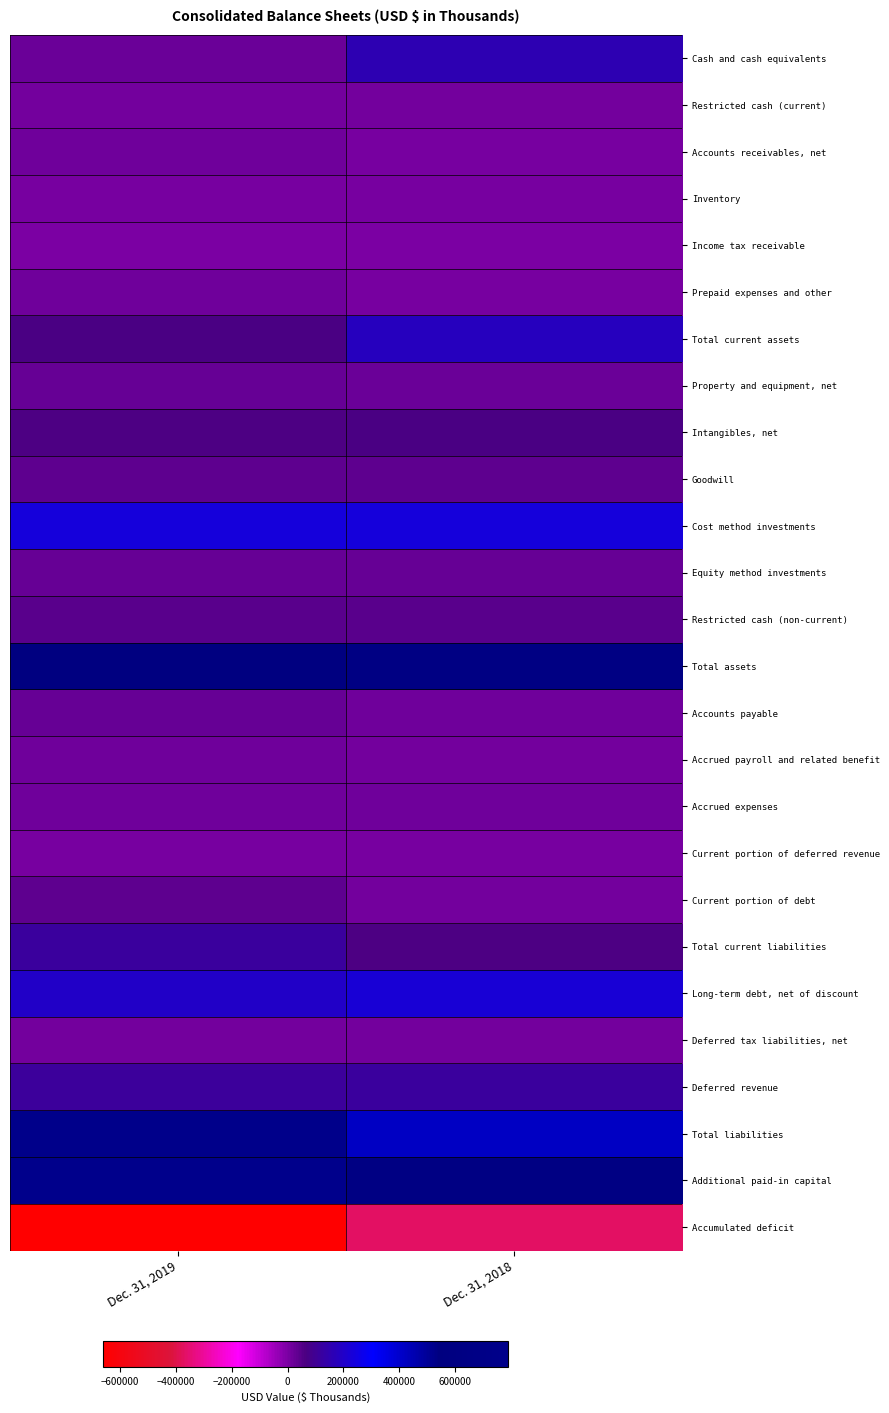

What is the total value across all series at Dec. 31, 2018?

2558419